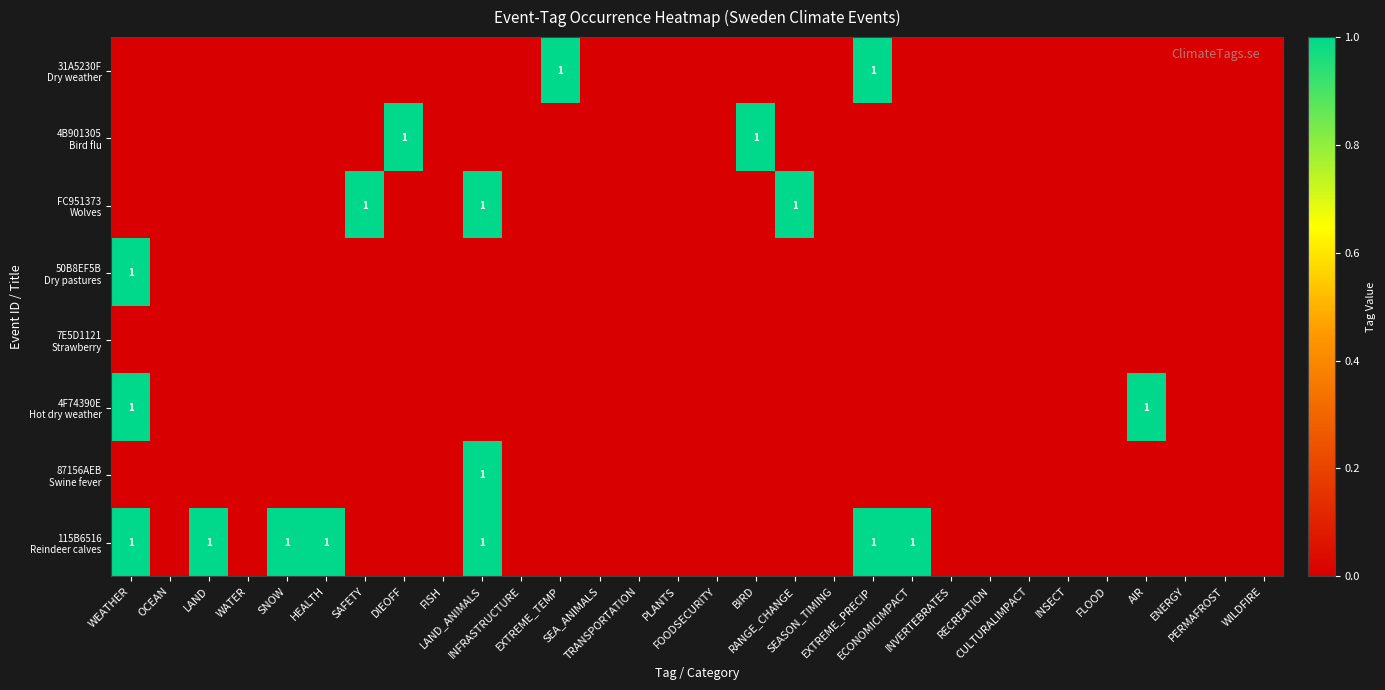

Which series has the largest range (max minus min)?

31A5230F Dry weather